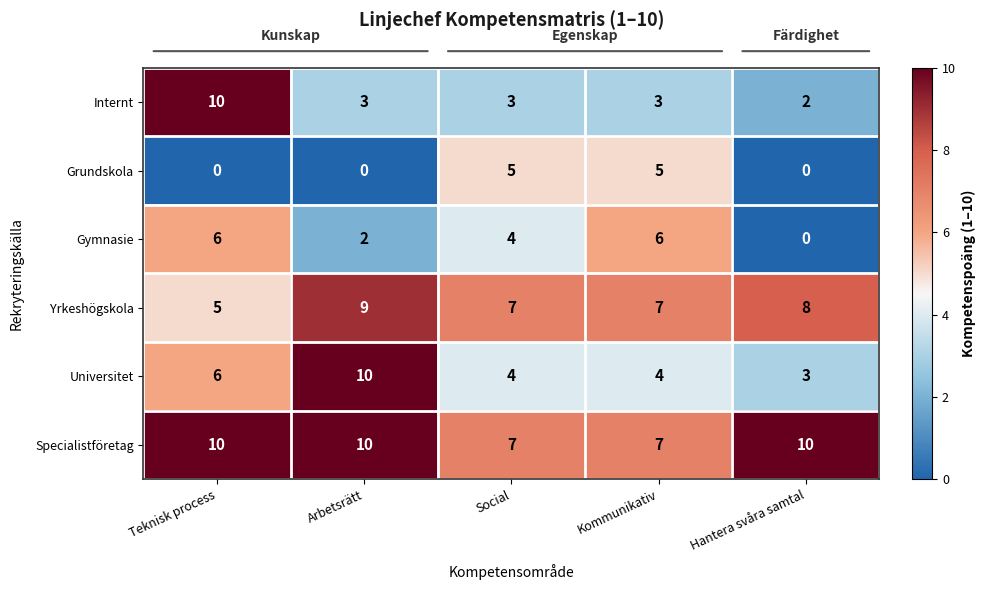

What is the sum of the Internt values at Social and Kommunikativ?

6